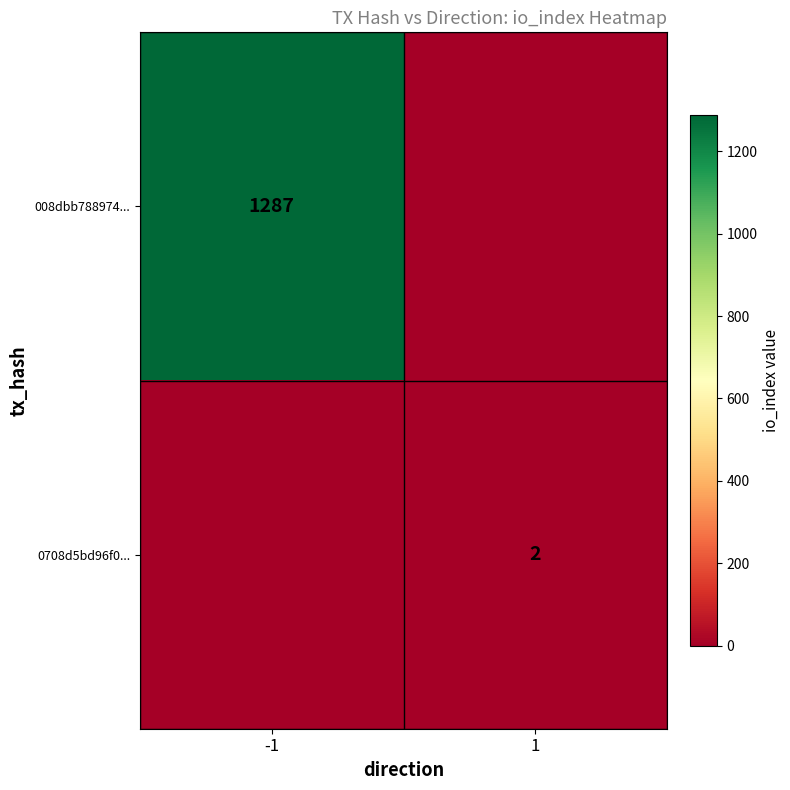

The value of 0708d5bd96f0... at 1 is 2. True or false?

True